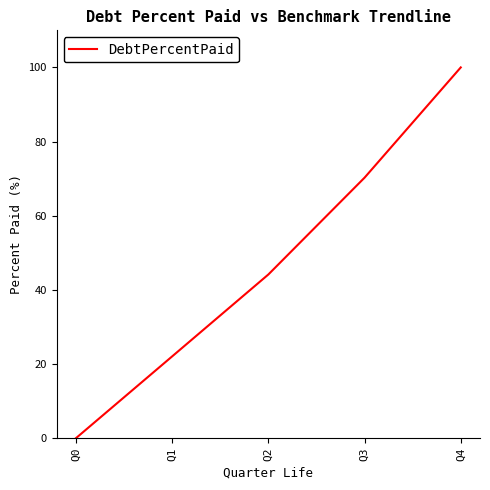

Where is the data nearest to the value 50?

Q2